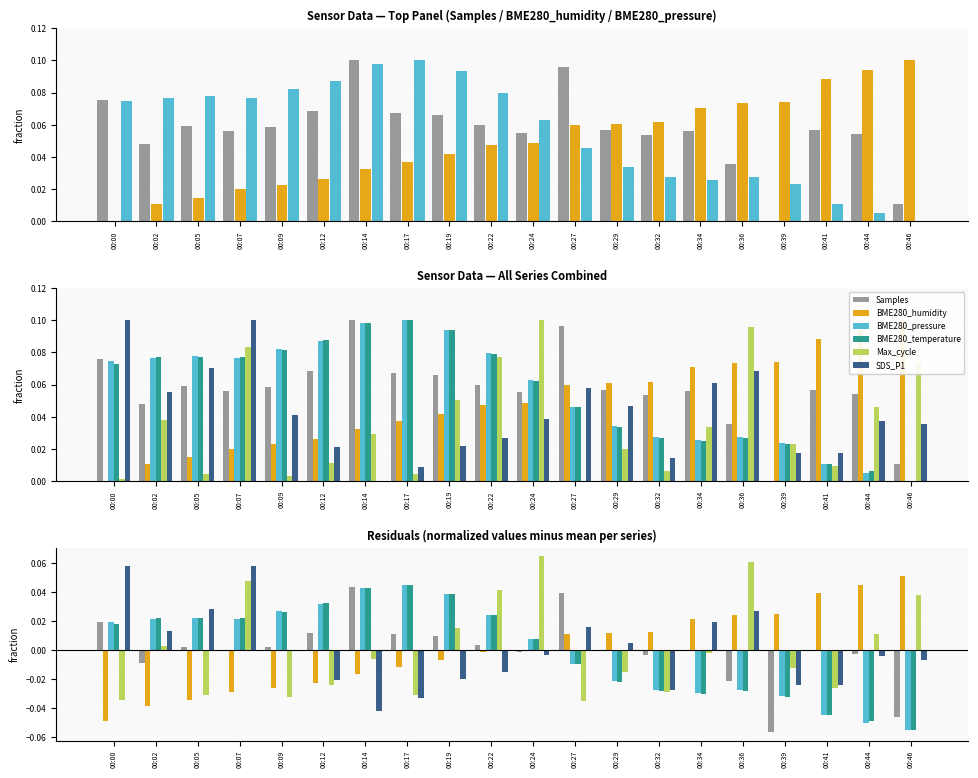

Are the bars horizontal?

No